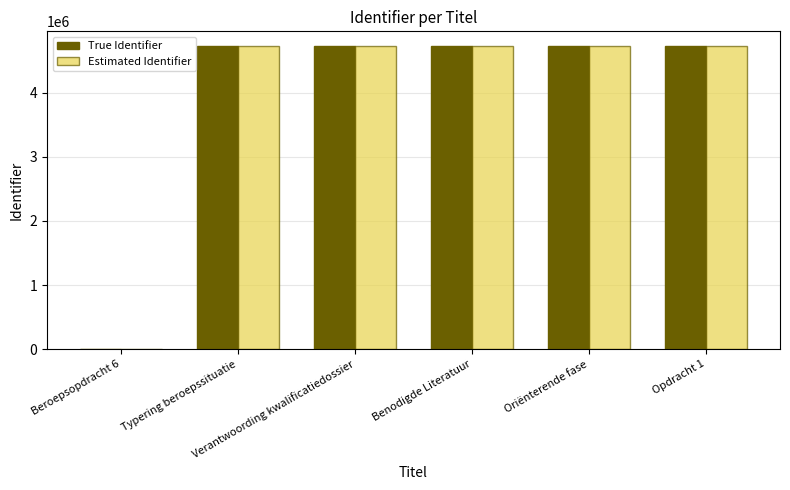

True or false: True Identifier has a value of 6505169 at Typering beroepssituatie.

False